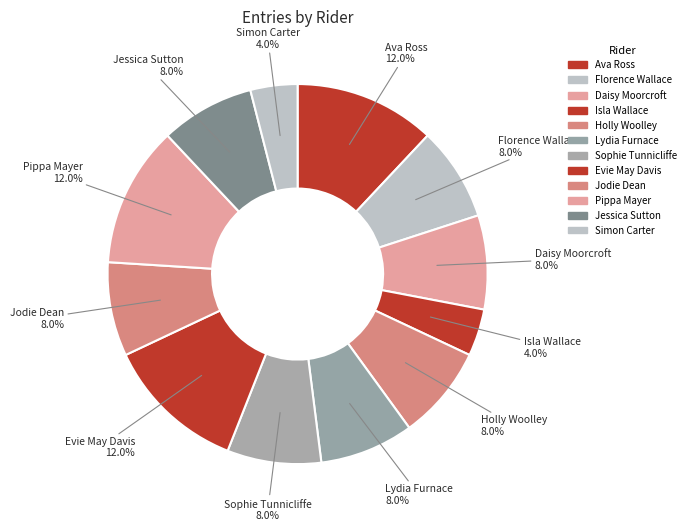

Is it true that Ava Ross is 12% of the pie?

True